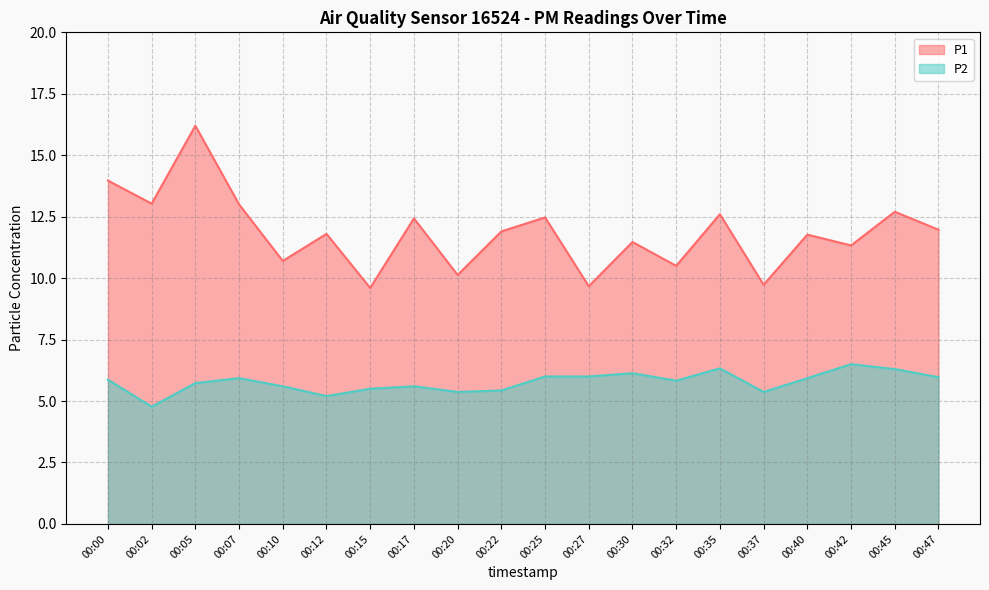

Where is the first local maximum for P2?

00:07